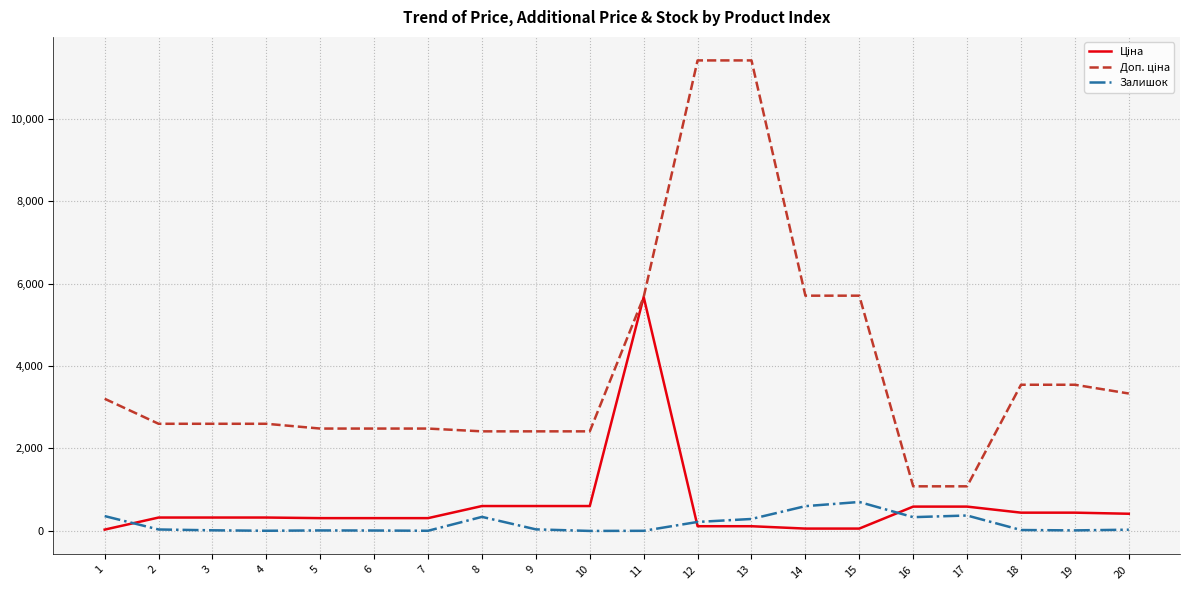

At how many categories does at least one series exceed 1479?

18